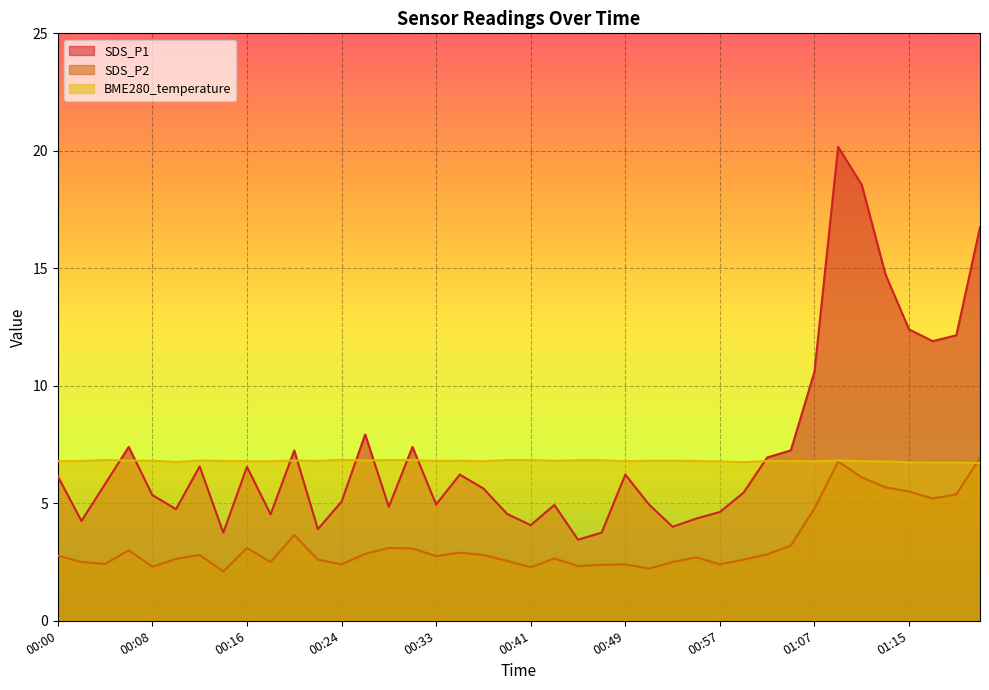

True or false: BME280_temperature has a value of 6.8 at 01:03.

True